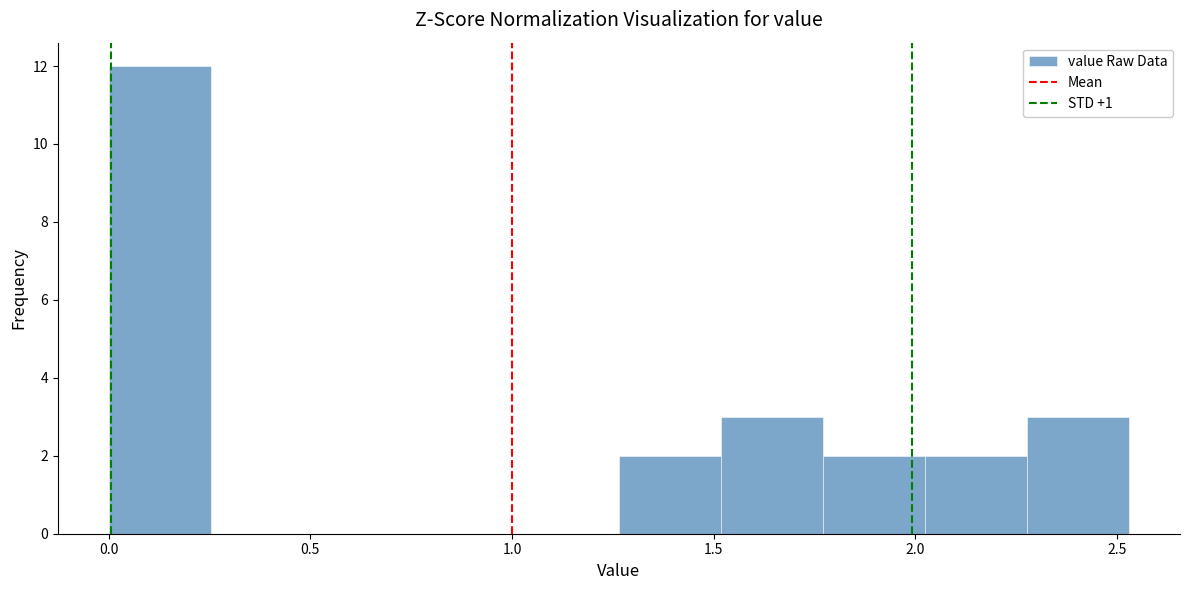

What is the height of the bar covering 1.50 to 1.75 on the x-axis? Neither the bar edges nor the heights are printed on the chart, so give them approximately, as read against the axes.

3